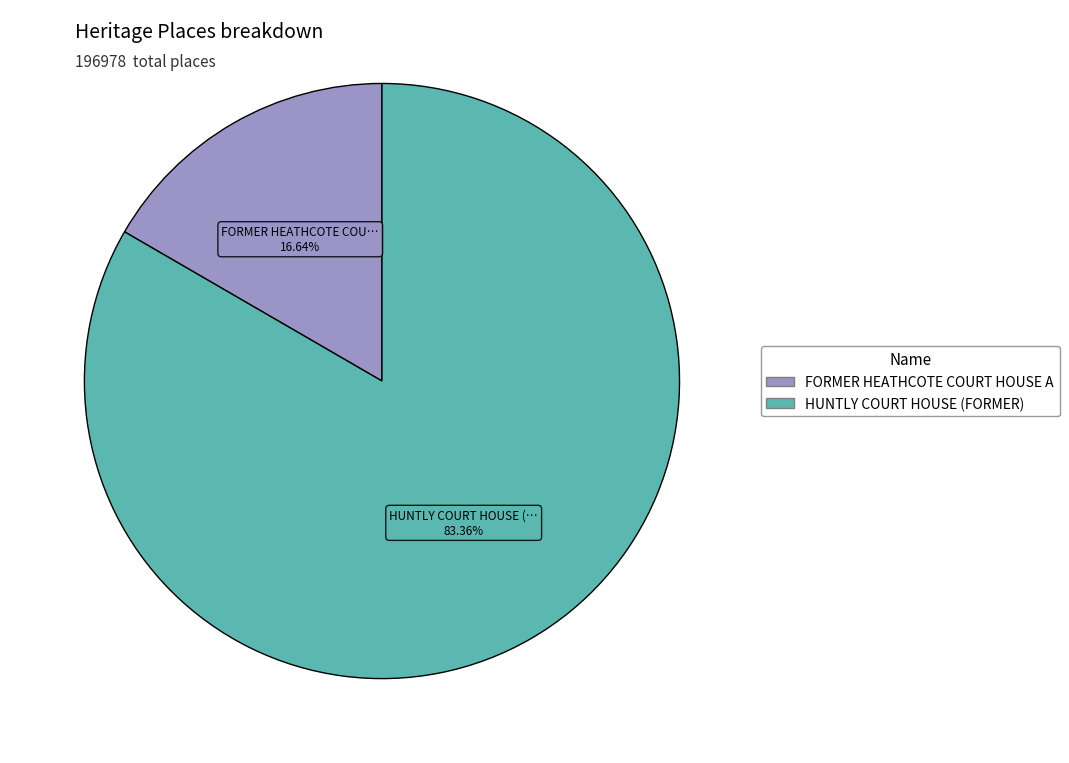

Does any single category account for the majority?

Yes